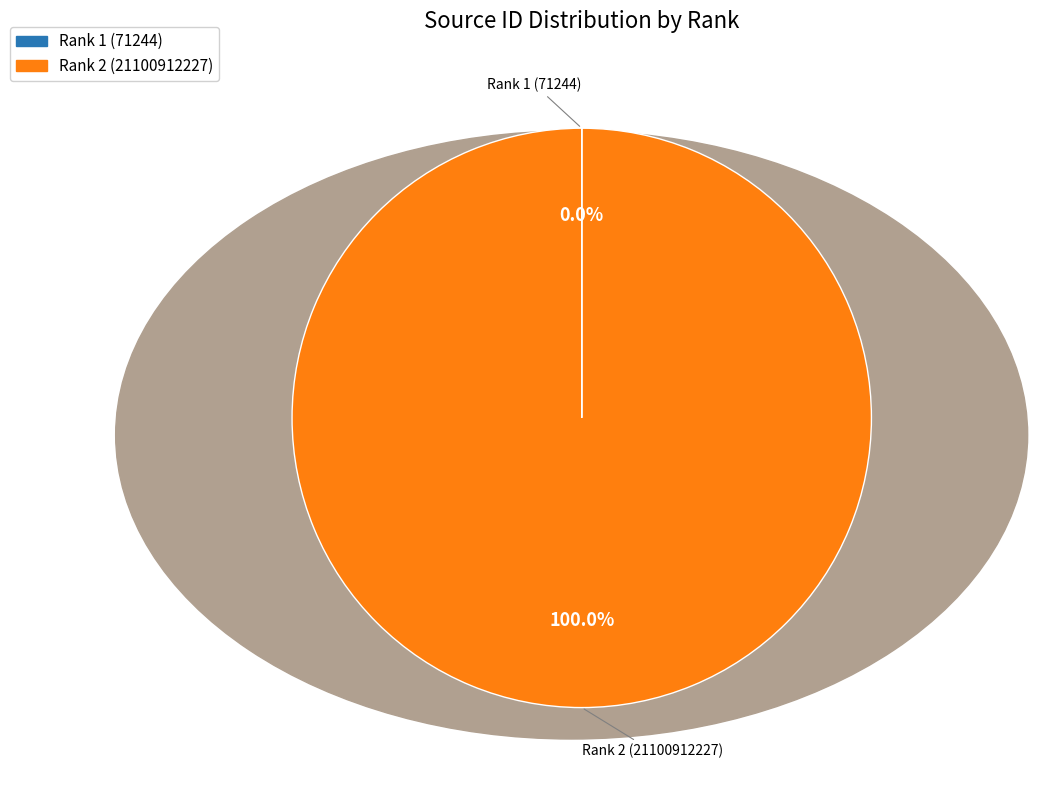

Does any single category account for the majority?

Yes